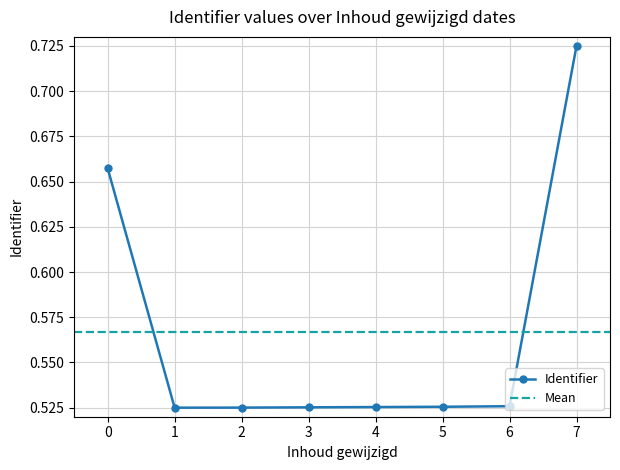

How many Identifier values are between 0 and 1?

8